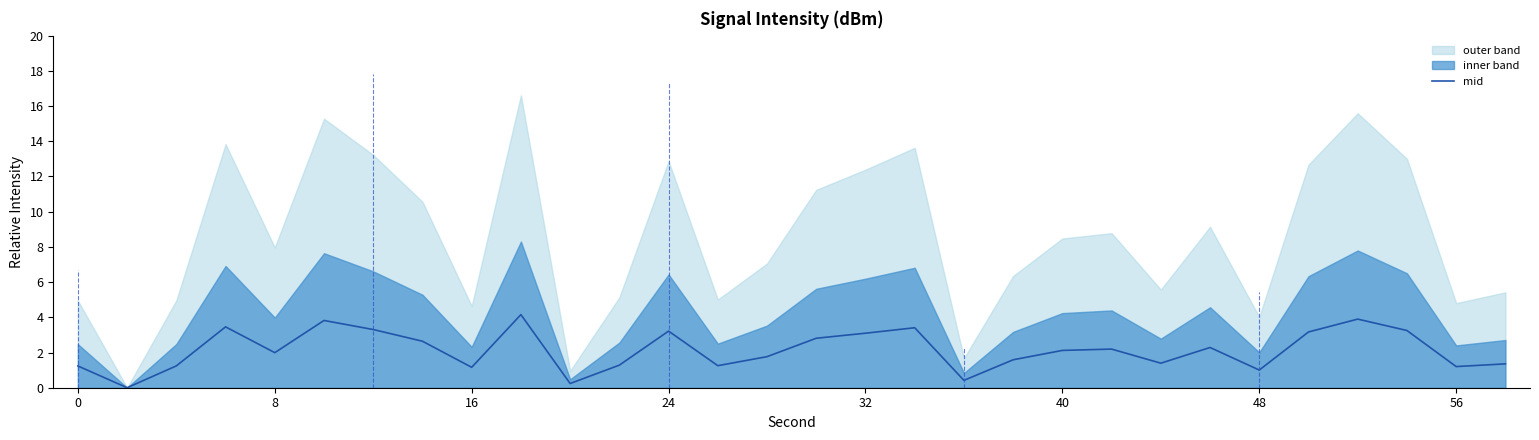

True or false: there are more than 0 points higher than both neighbors.

True